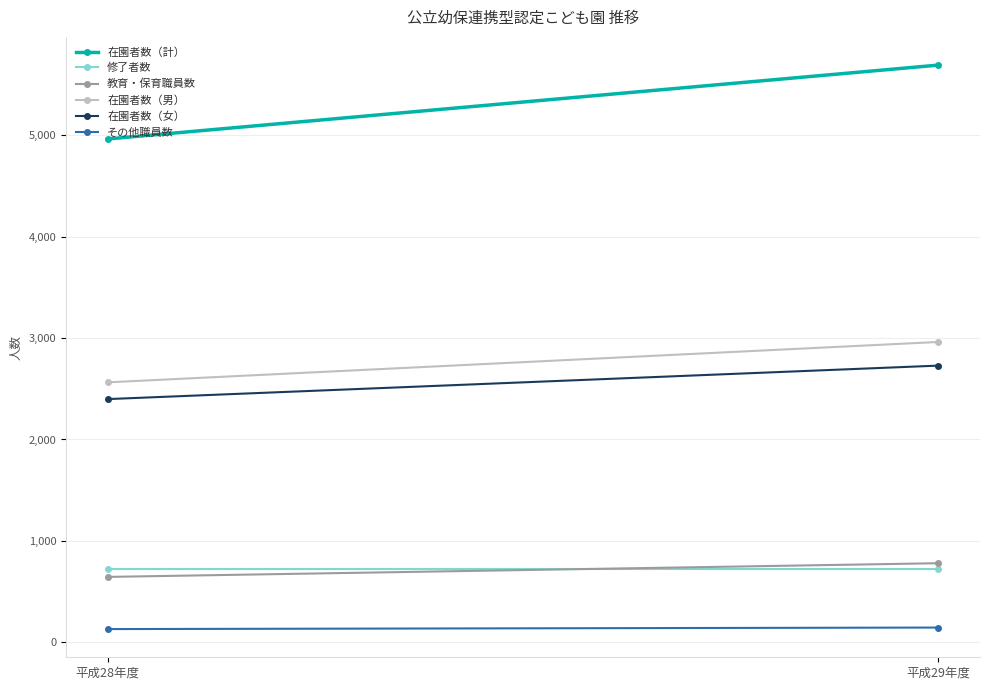

Which series has the largest total across all categories?

在園者数（計）